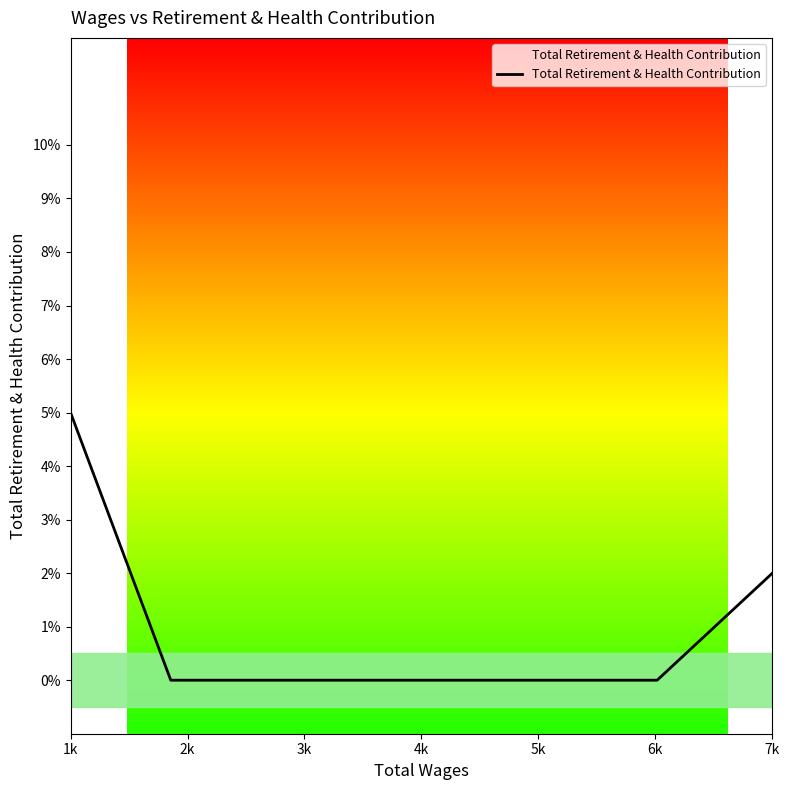

Where is the data nearest to the value 0?

2k